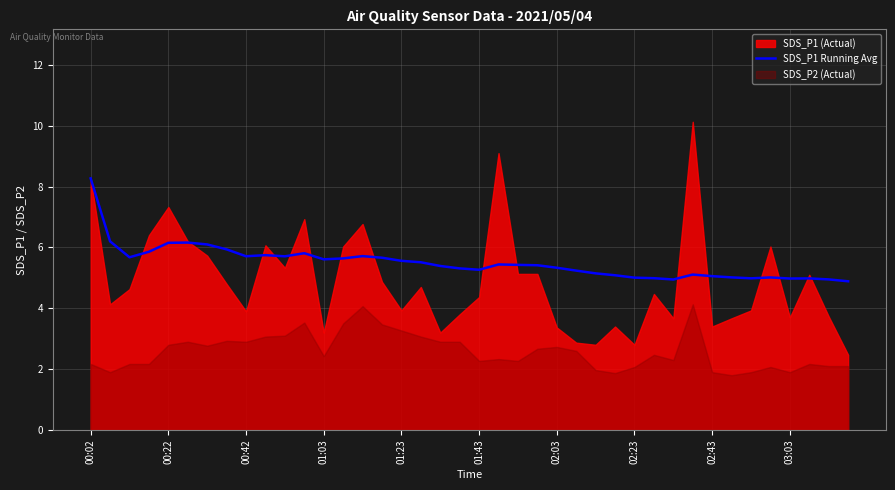

At which label does SDS_P1 Running Avg reach its peak?

00:02